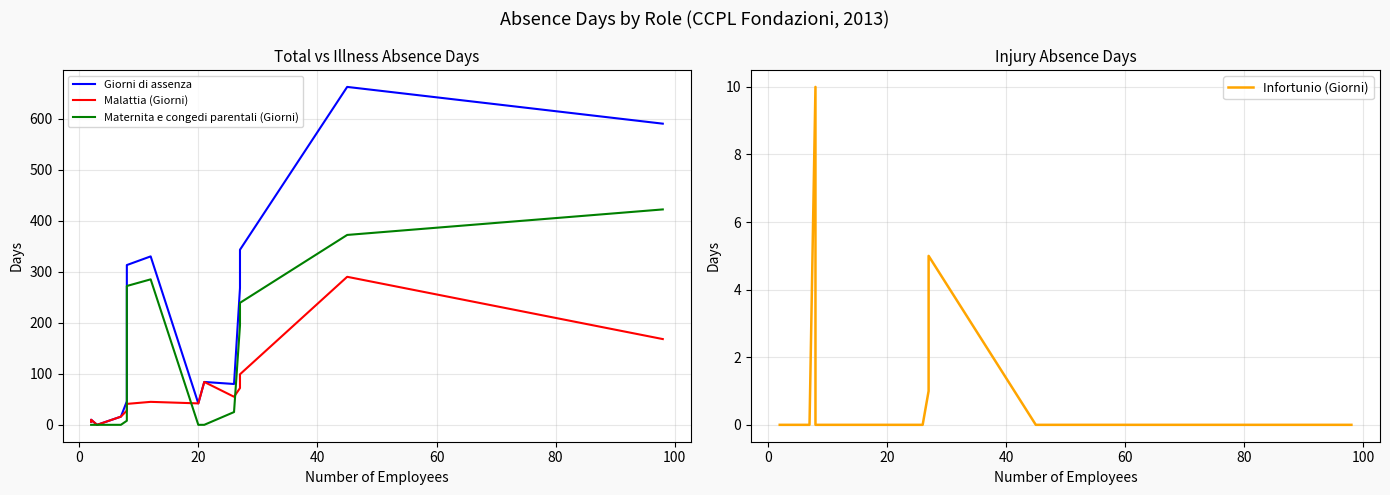

Which series has the largest range (max minus min)?

Giorni di assenza